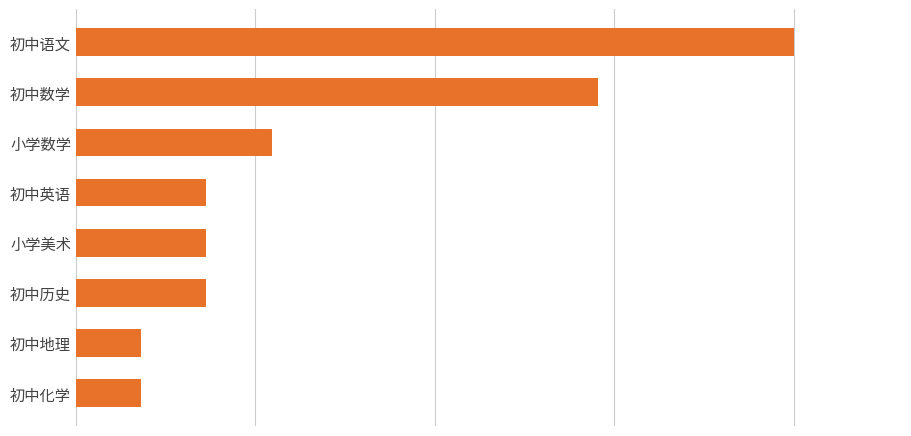

What is the sum of all values?

30